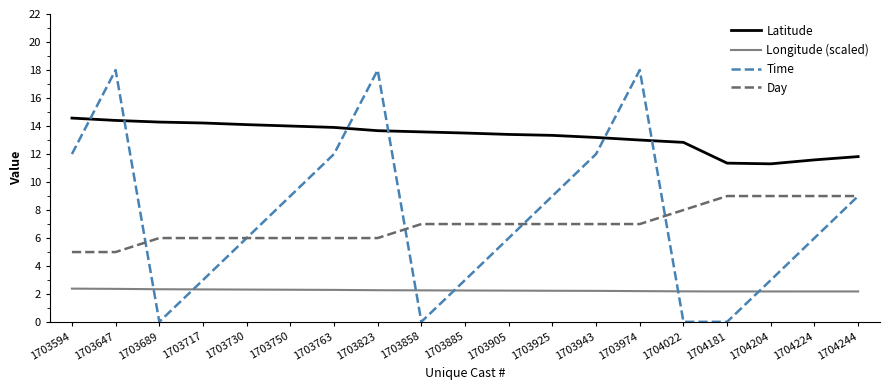

What is the highest value of the Longitude (scaled) series?

2.4